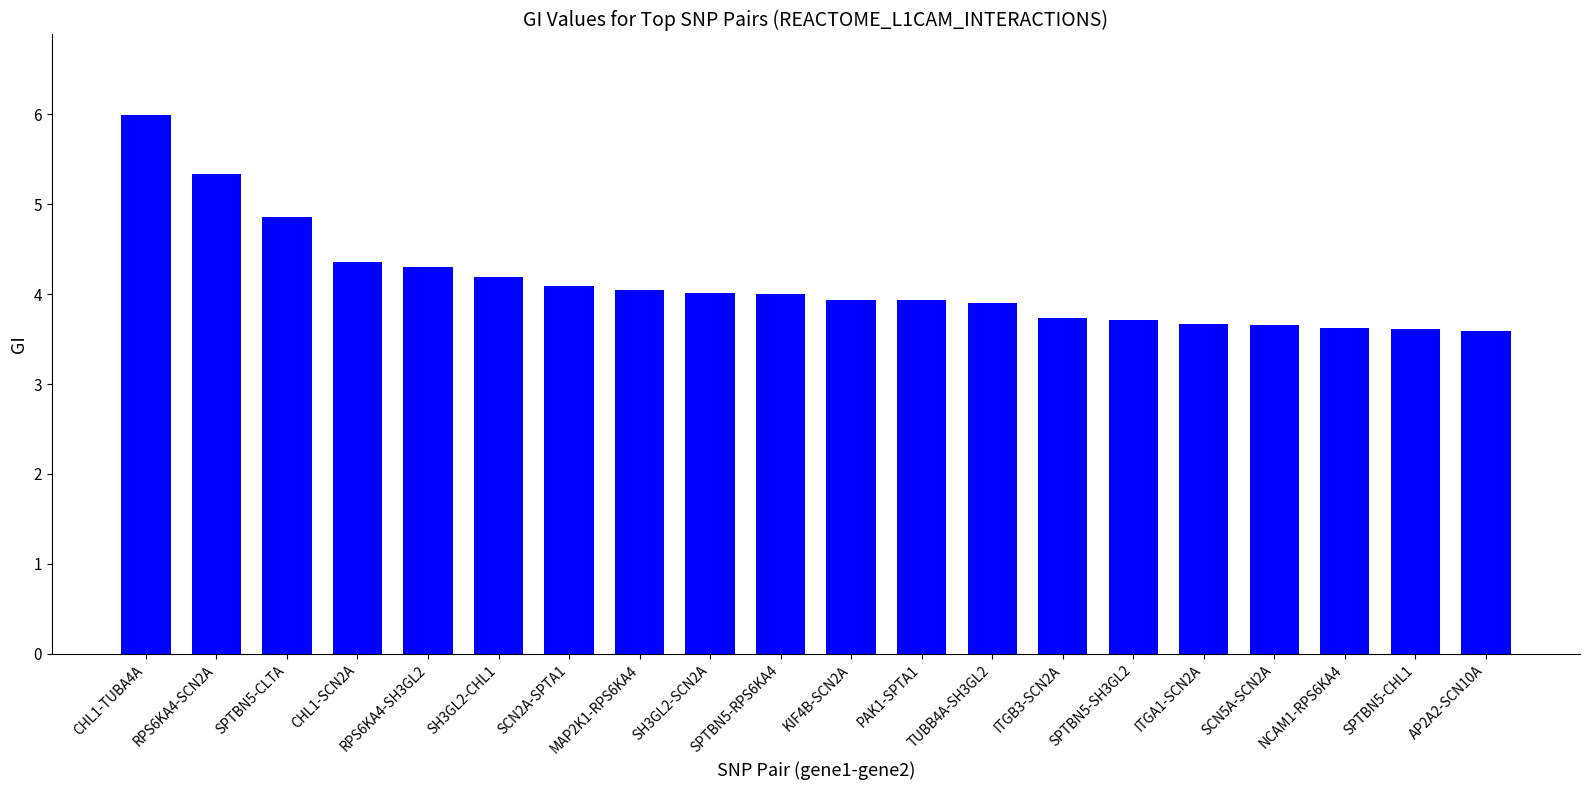

Which has a higher value, ITGA1-SCN2A or SPTBN5-CLTA?

SPTBN5-CLTA